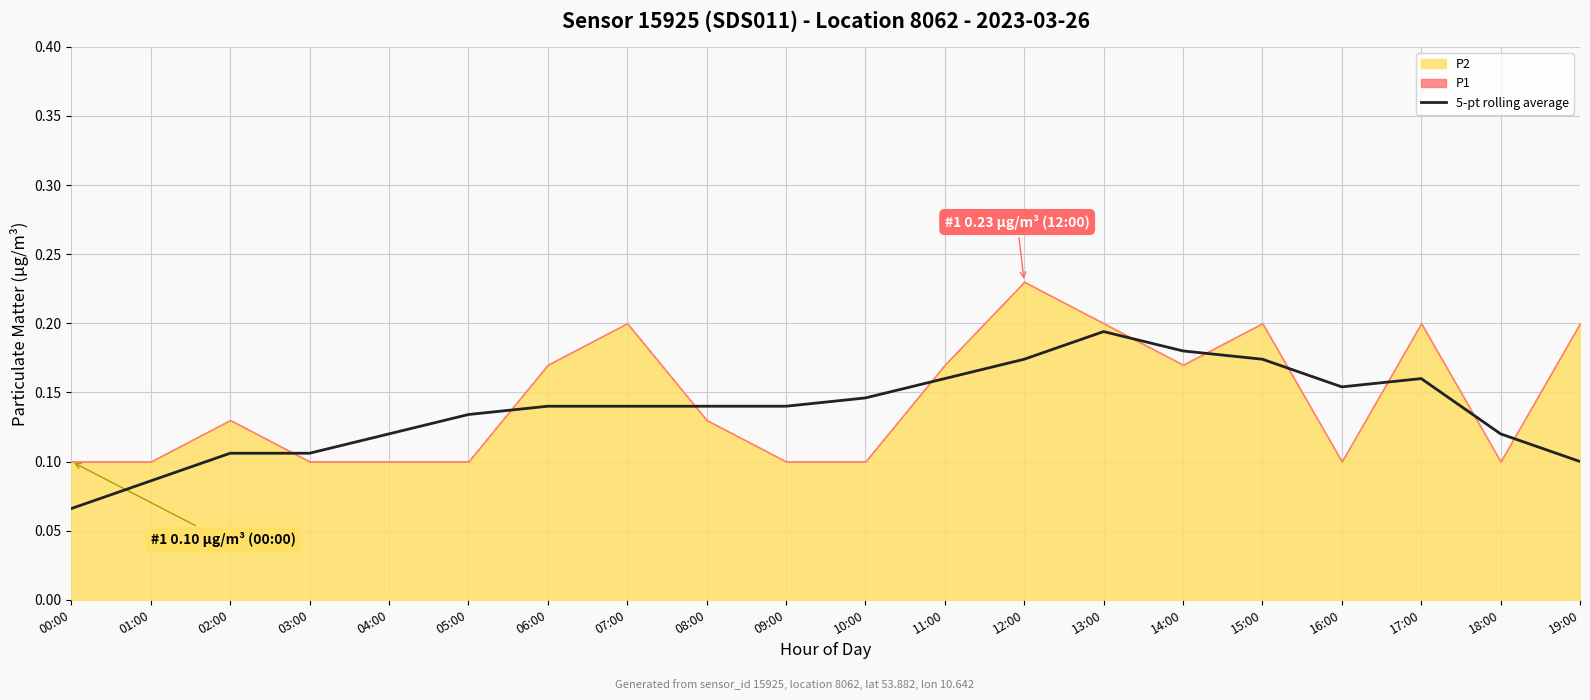

The chart shows a value of 0.1 at 10:00. True or false?

True